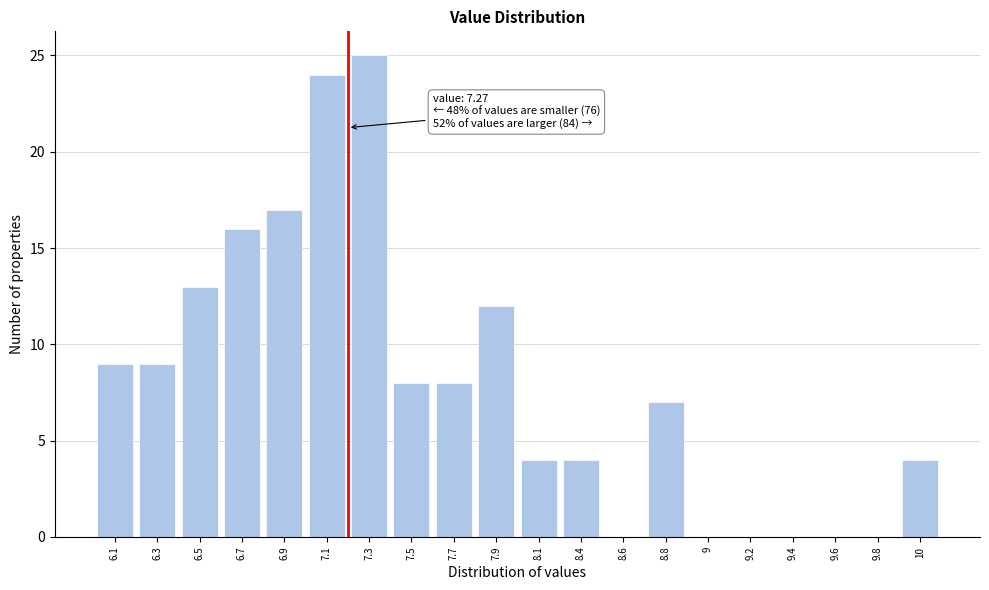

Reading left to right, transcribe all the data shown in this chart.

6.1=9	6.3=9	6.5=13	6.7=16	6.9=17	7.1=24	7.3=25	7.5=8	7.7=8	7.9=12	8.1=4	8.4=4	8.6=0	8.8=7	9=0	9.2=0	9.4=0	9.6=0	9.8=0	10=4